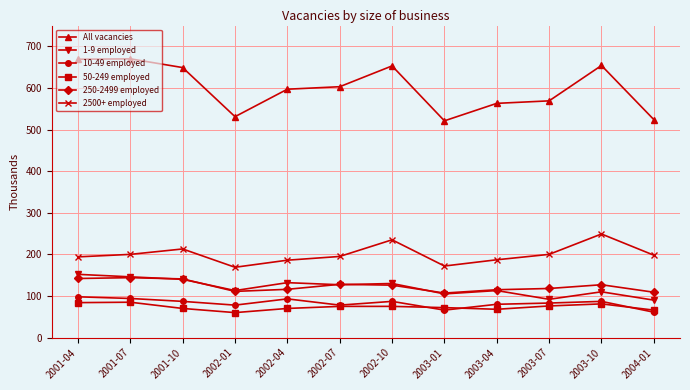

What is the greatest value displayed?

670